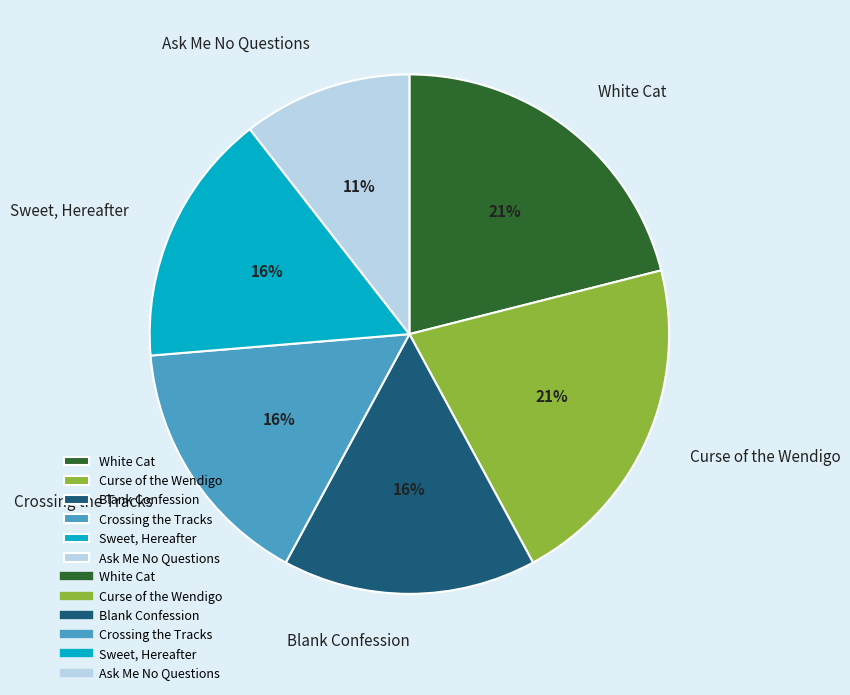

Which slice is the smallest?

Ask Me No Questions